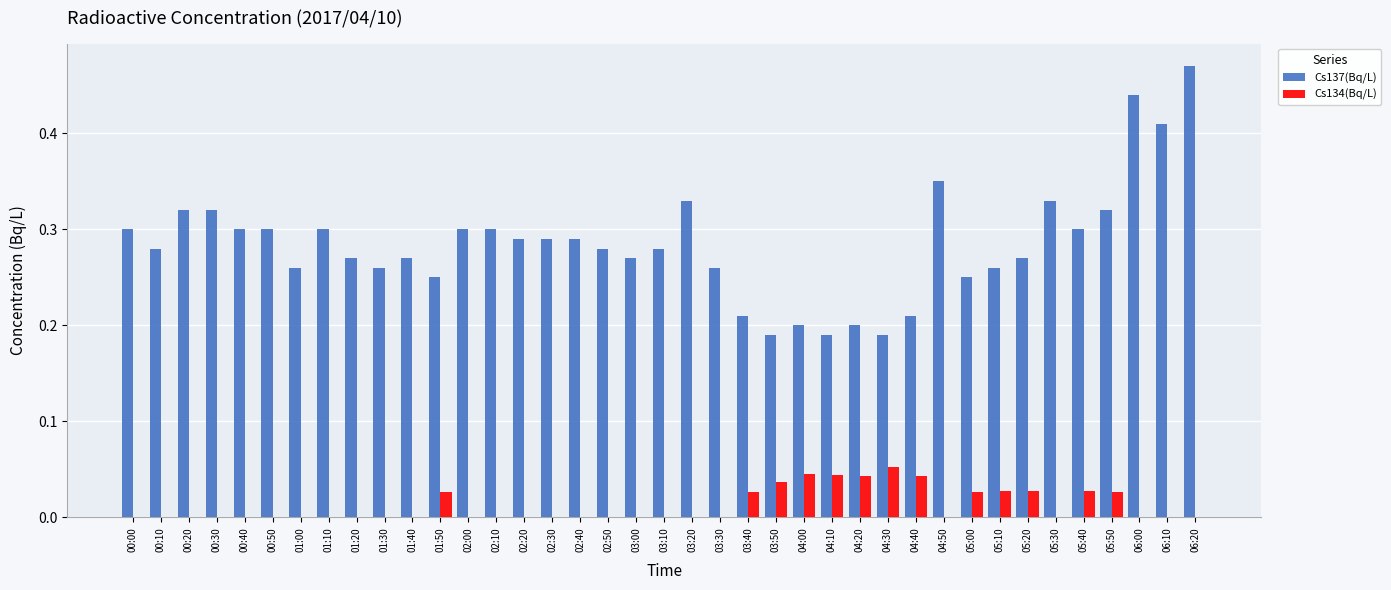

Which series changed the most between 00:40 and 01:00?

Cs137(Bq/L)